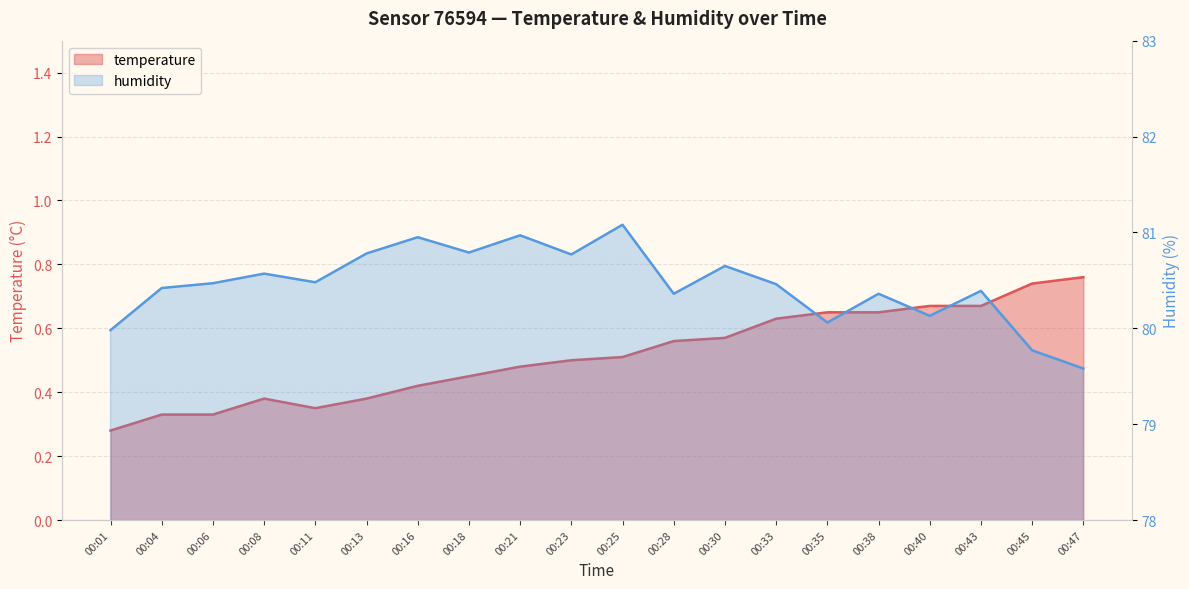

At 00:18, list the series in order from largest to smallest.

humidity, temperature